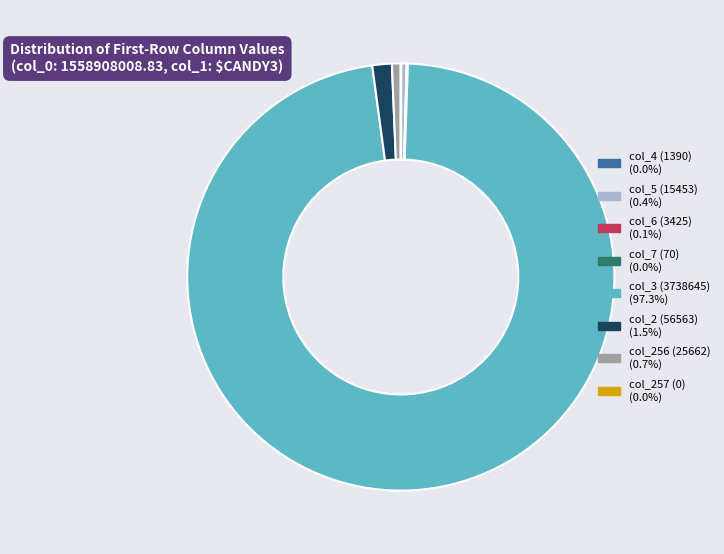

Which category has the biggest portion of the pie?

col_3 (3738645)